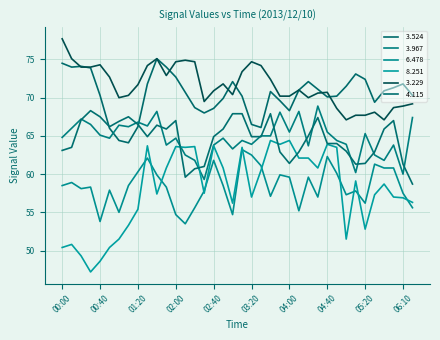

Does the chart have visible grid lines?

Yes